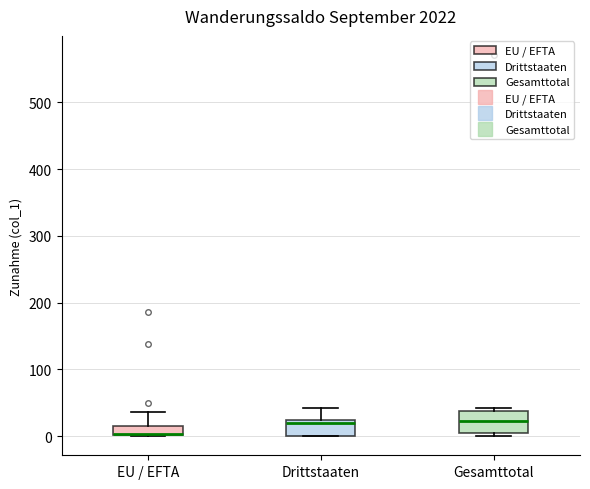

Where is the upper edge of the box for EU / EFTA on the y-axis? The values are not printed on the chart, so give them approximately, as read against the axis.

20